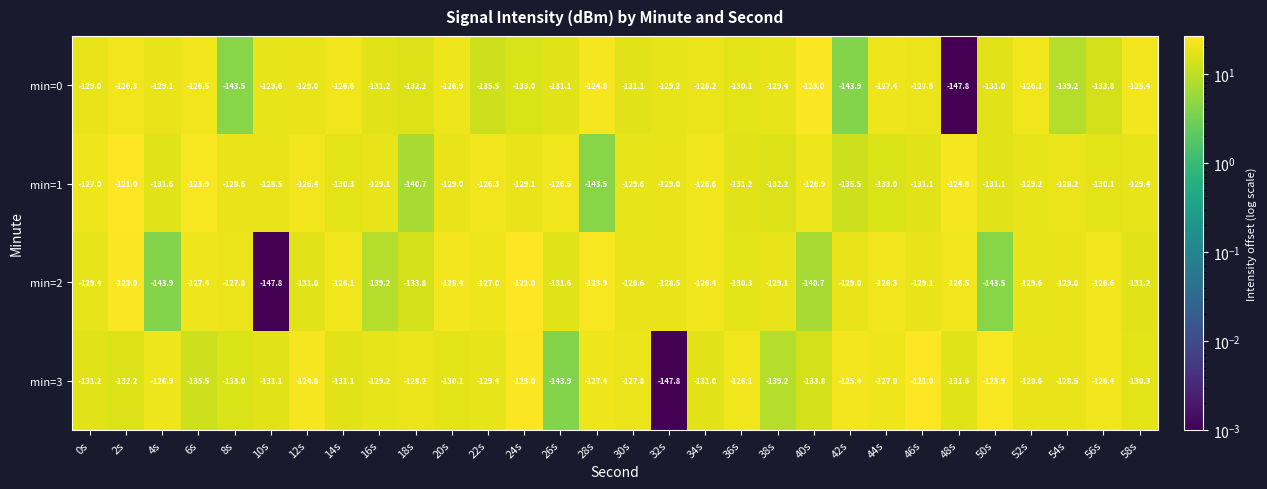

The value of min=3 at 12s is -193.1. True or false?

False